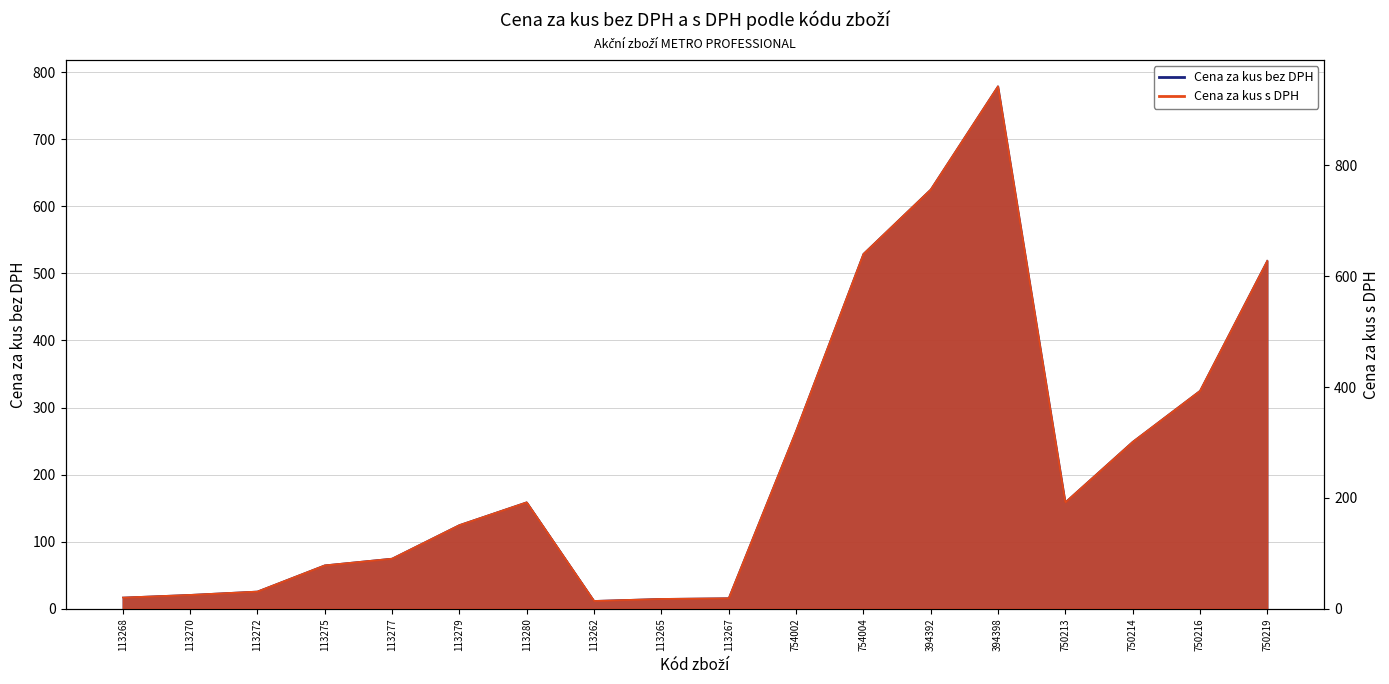

Is the value of Cena za kus bez DPH at 113262 greater than the value of Cena za kus s DPH at 754004?

No